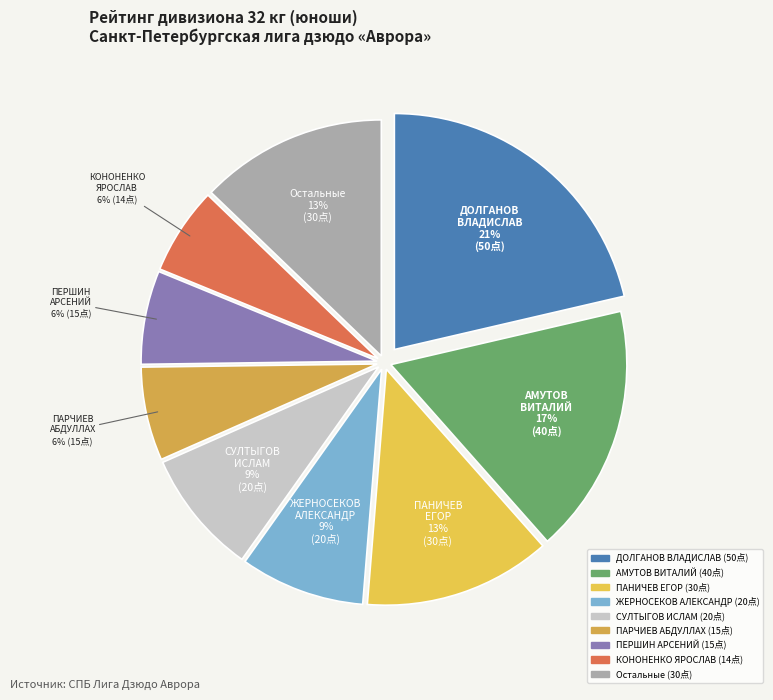

Count the number of slices in the pie.

9